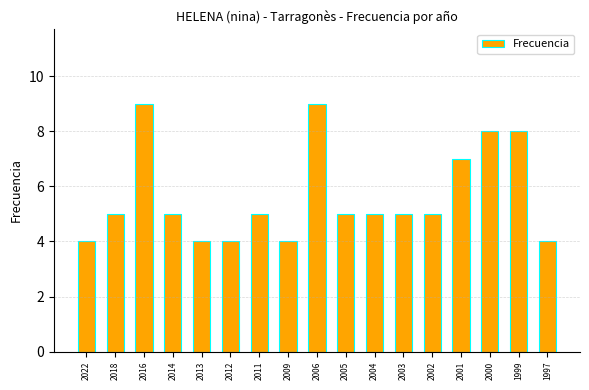

True or false: the data shows 5 at 2014.

True